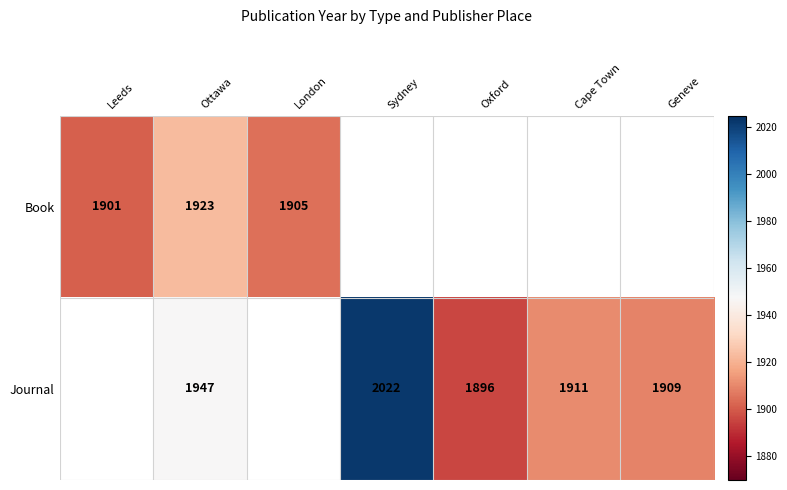

The Journal series shows 1307.3 at Oxford. True or false?

False